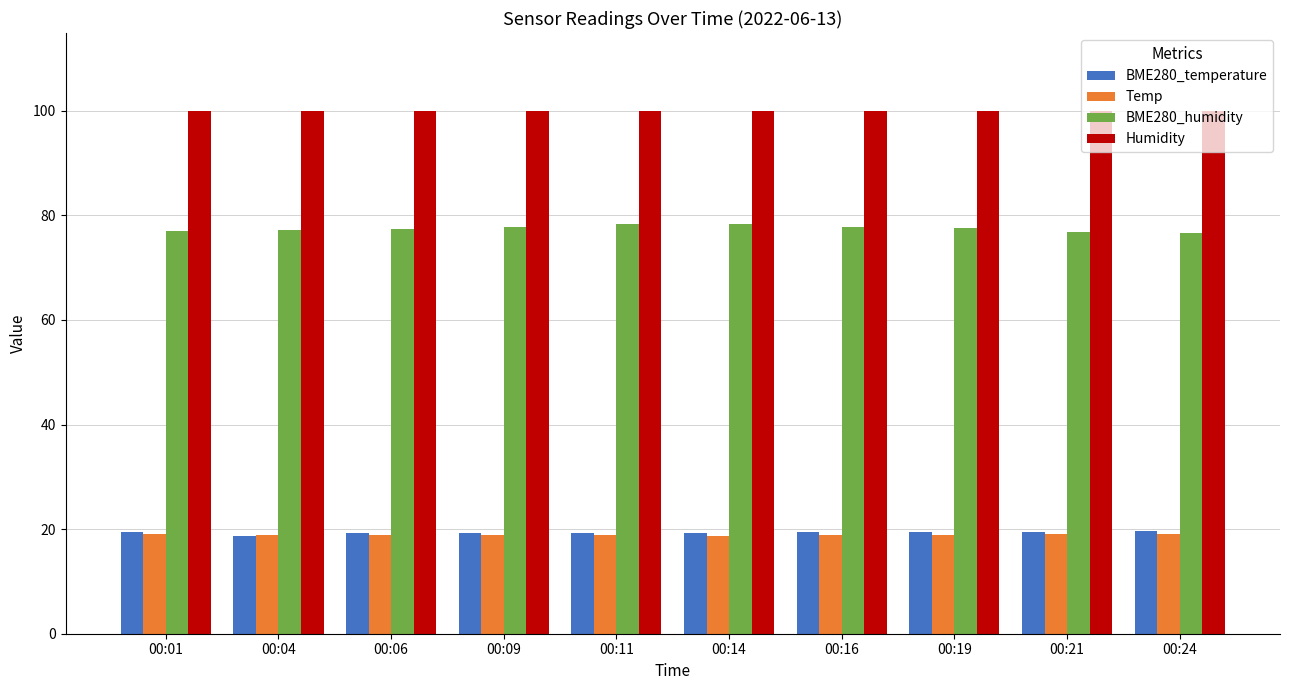

The Humidity series shows 99.9 at 00:14. True or false?

True